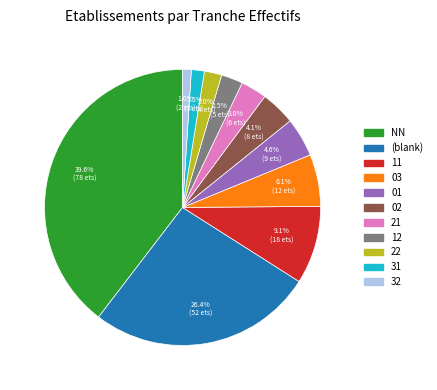

Count the number of slices in the pie.

11